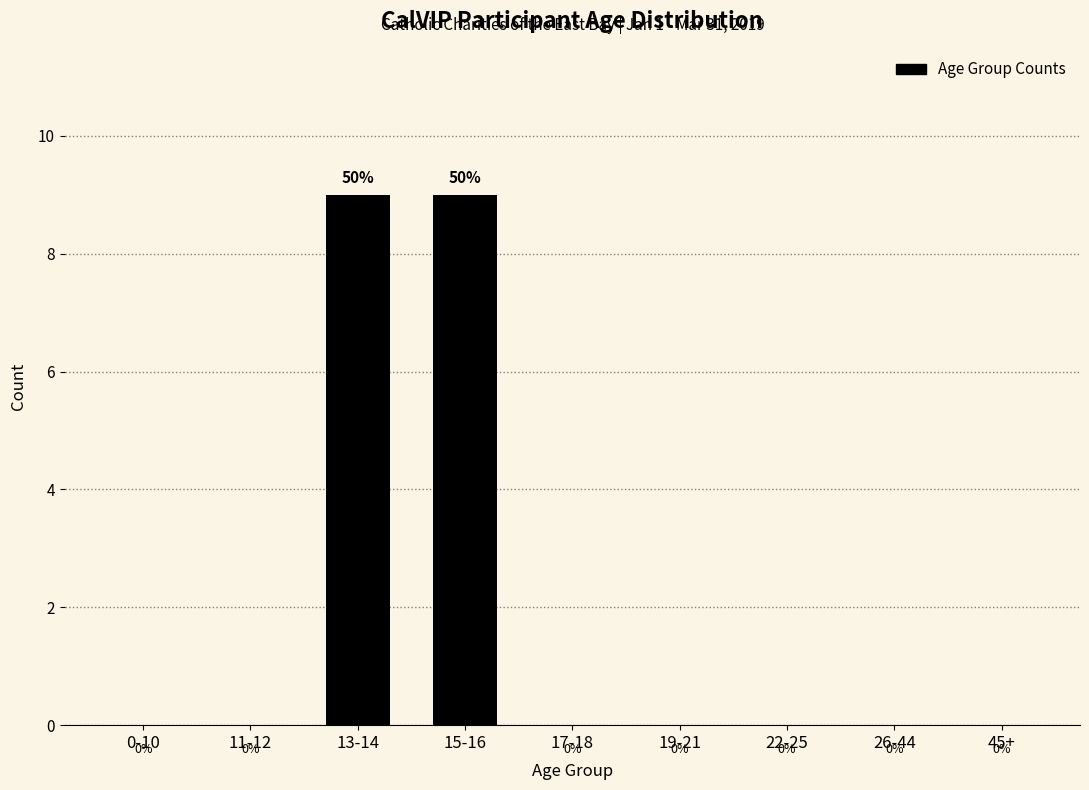

Reading left to right, list all the values displayed in this chart.

0-10=0	11-12=0	13-14=9	15-16=9	17-18=0	19-21=0	22-25=0	26-44=0	45+=0